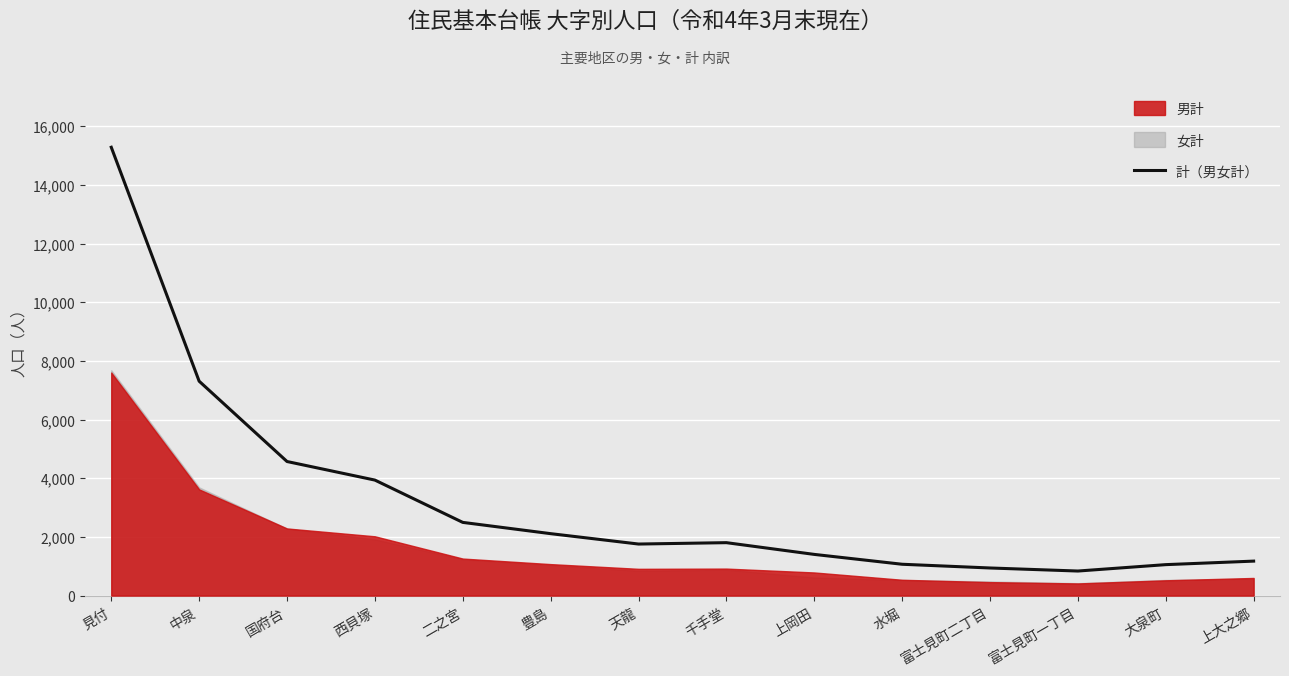

True or false: the data shows 10031 at 見付.

False